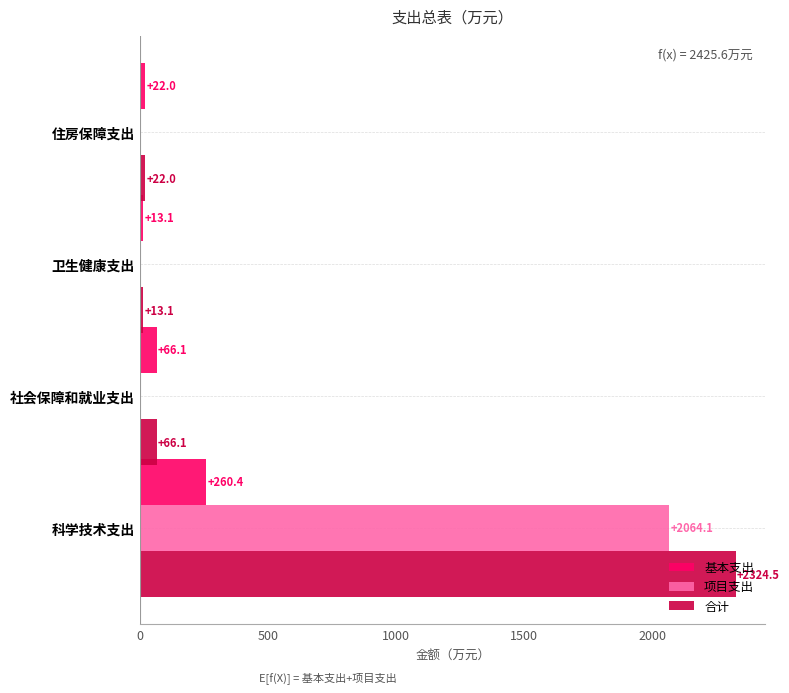

Between 科学技术支出 and 社会保障和就业支出, which series saw the biggest shift?

合计